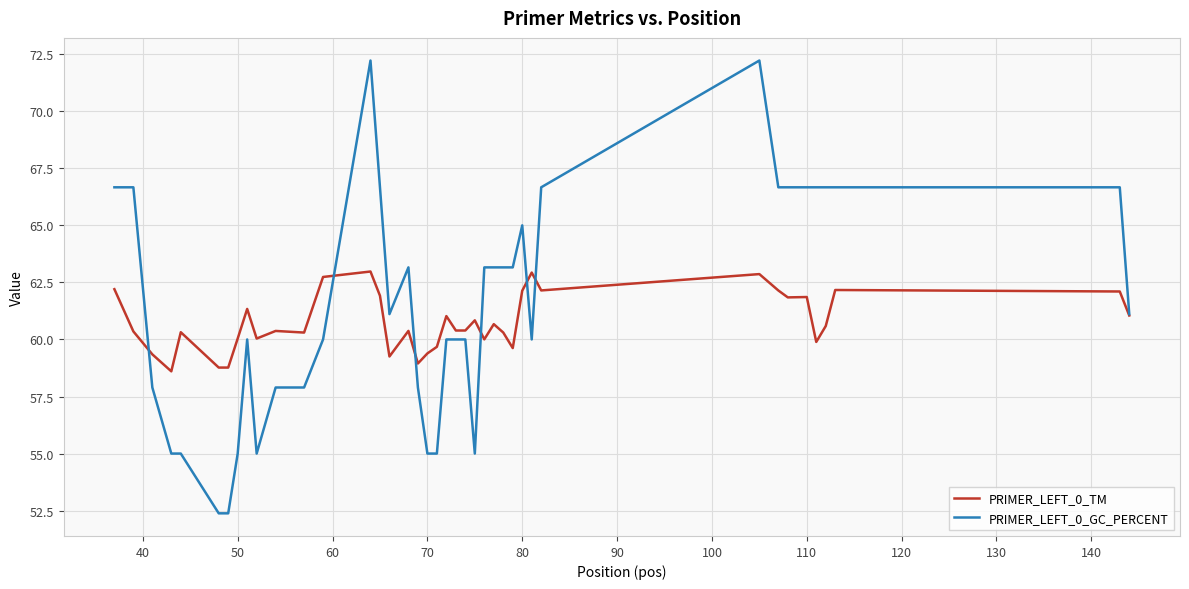

Which series has the largest range (max minus min)?

PRIMER_LEFT_0_GC_PERCENT